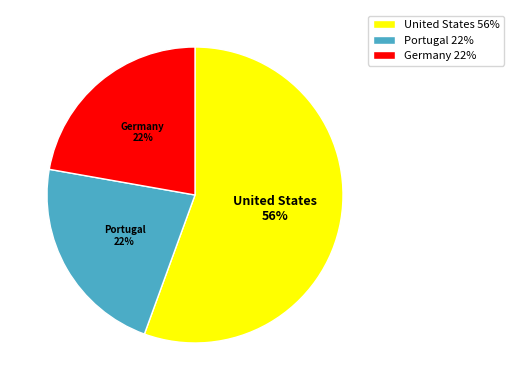

To the nearest percent, what portion does Portugal 22% represent?

22%